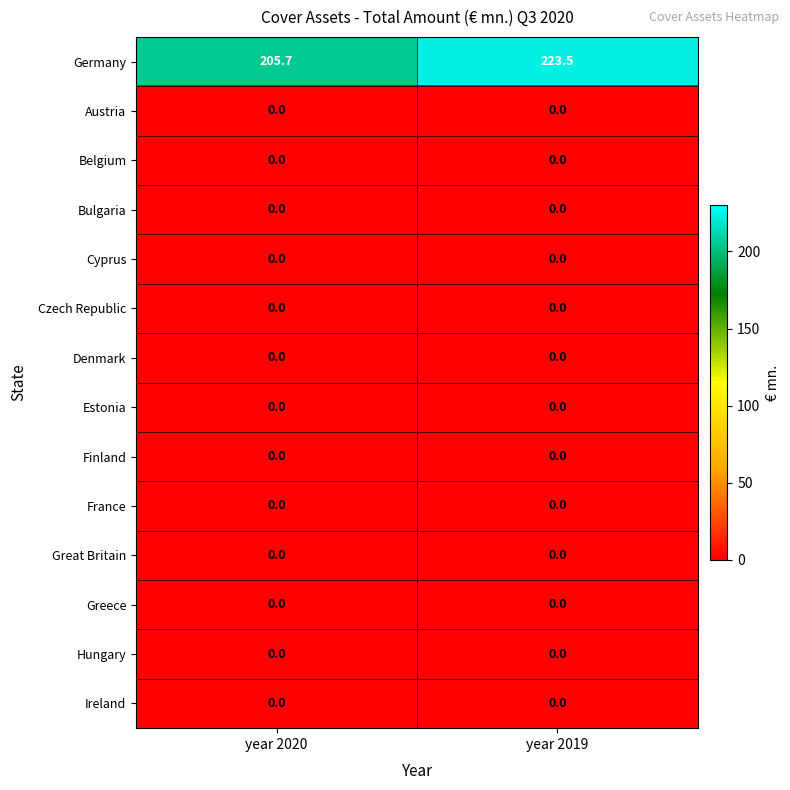

What is the greatest value displayed?

223.5